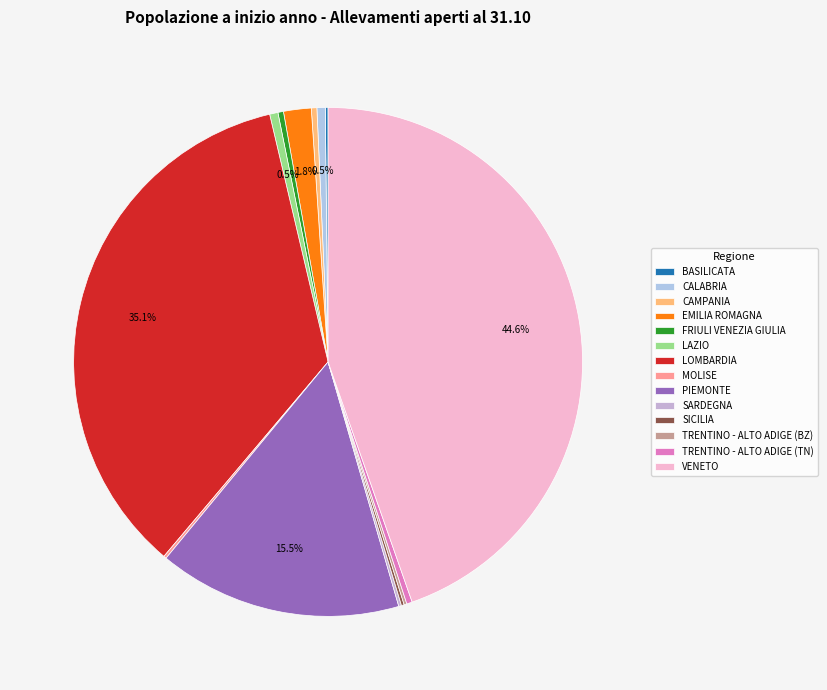

What is the ratio of the value at SARDEGNA to the value at MOLISE?

1.0